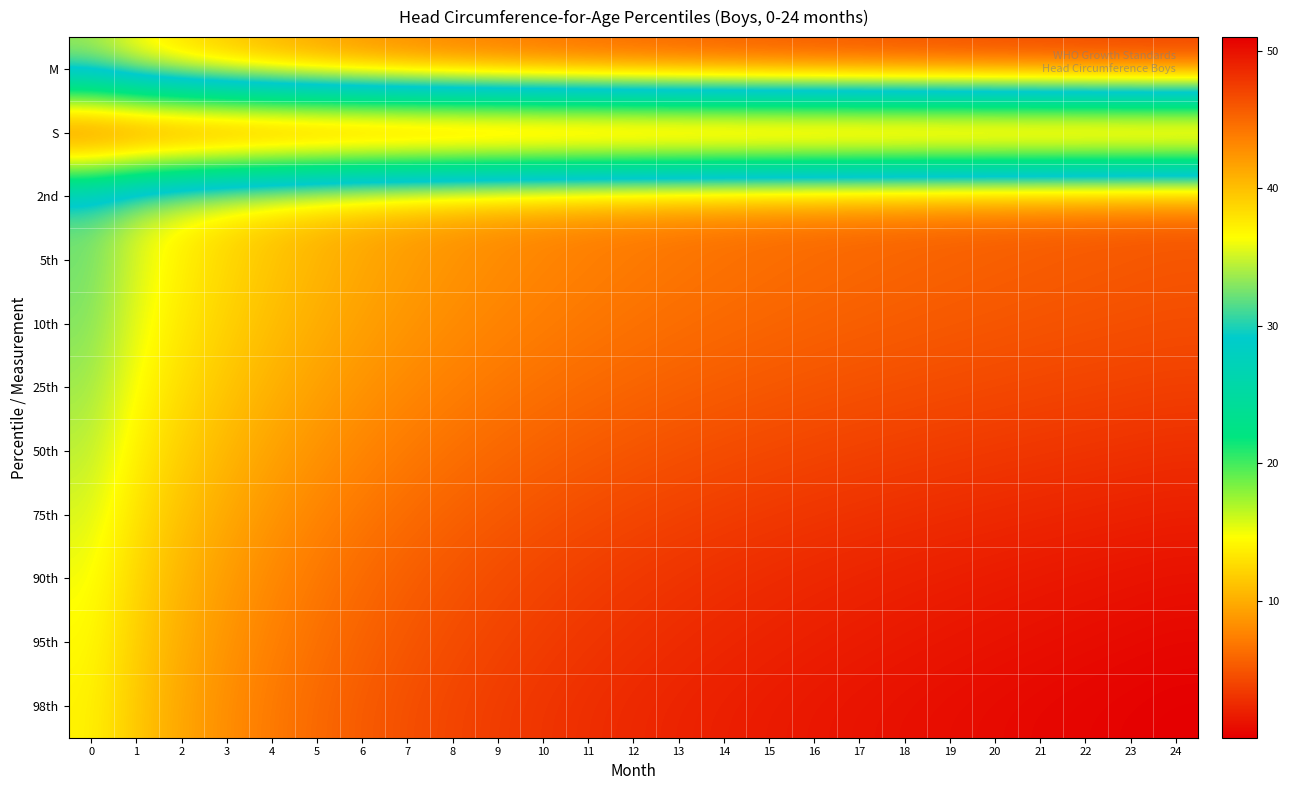

What is the spread (max minus min) of values at 8?

47.0